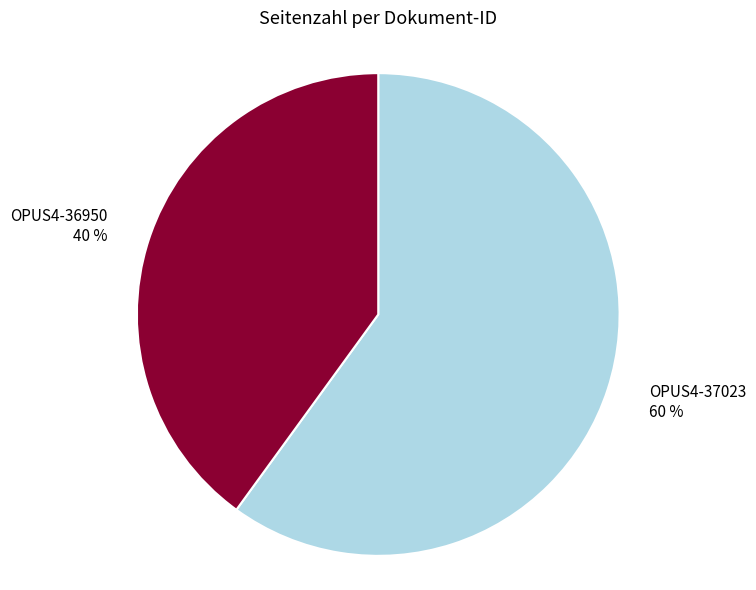

Approximately how many times larger is the value at OPUS4-36950 compared to OPUS4-37023?

0.7